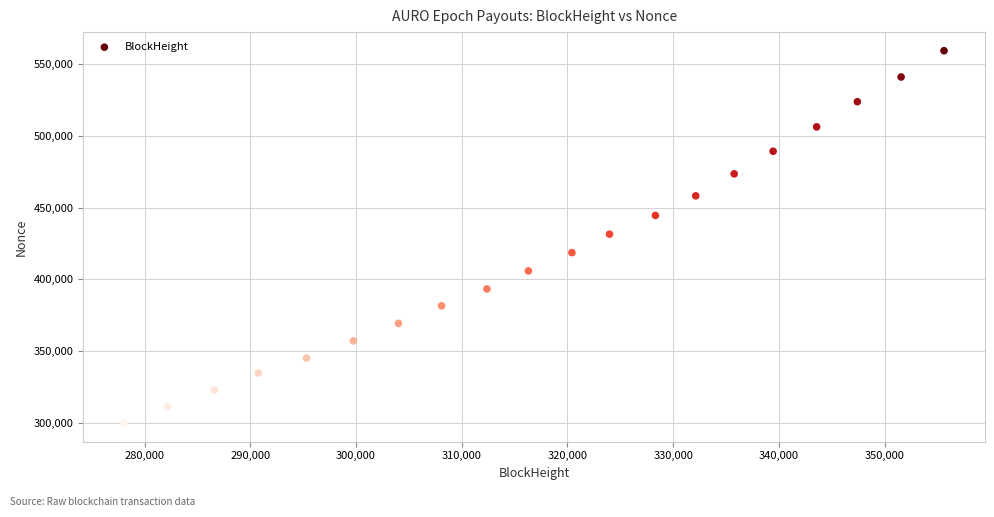

What is the range of X values (max minus min)?

77549